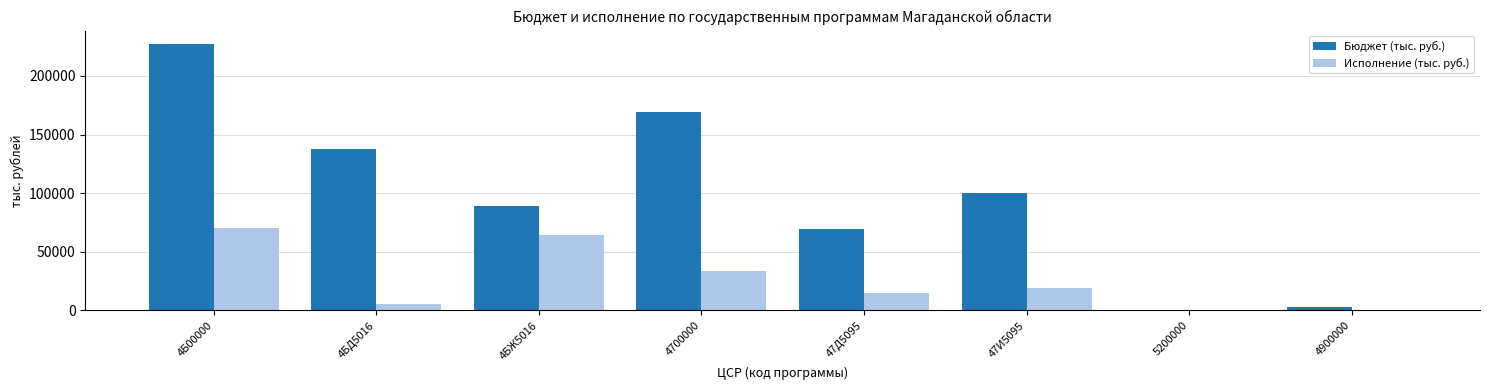

Reading left to right, what are all the values shown in this chart?

Бюджет (тыс. руб.): 227358.4	138080.0	89278.4	169124.1	69124.1	100000.0	350.0	2553.0
Исполнение (тыс. руб.): 69939.3	5813.9	64125.4	33995.1	15047.3	18947.8	0.0	0.0